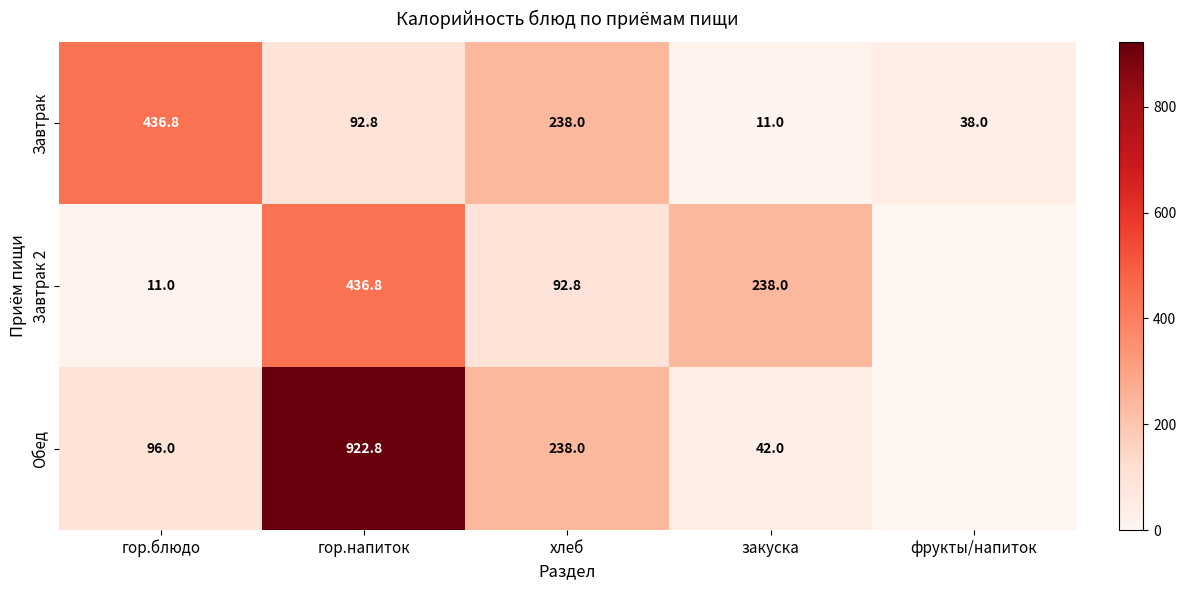

What is the sum of all Завтрак values?

816.6